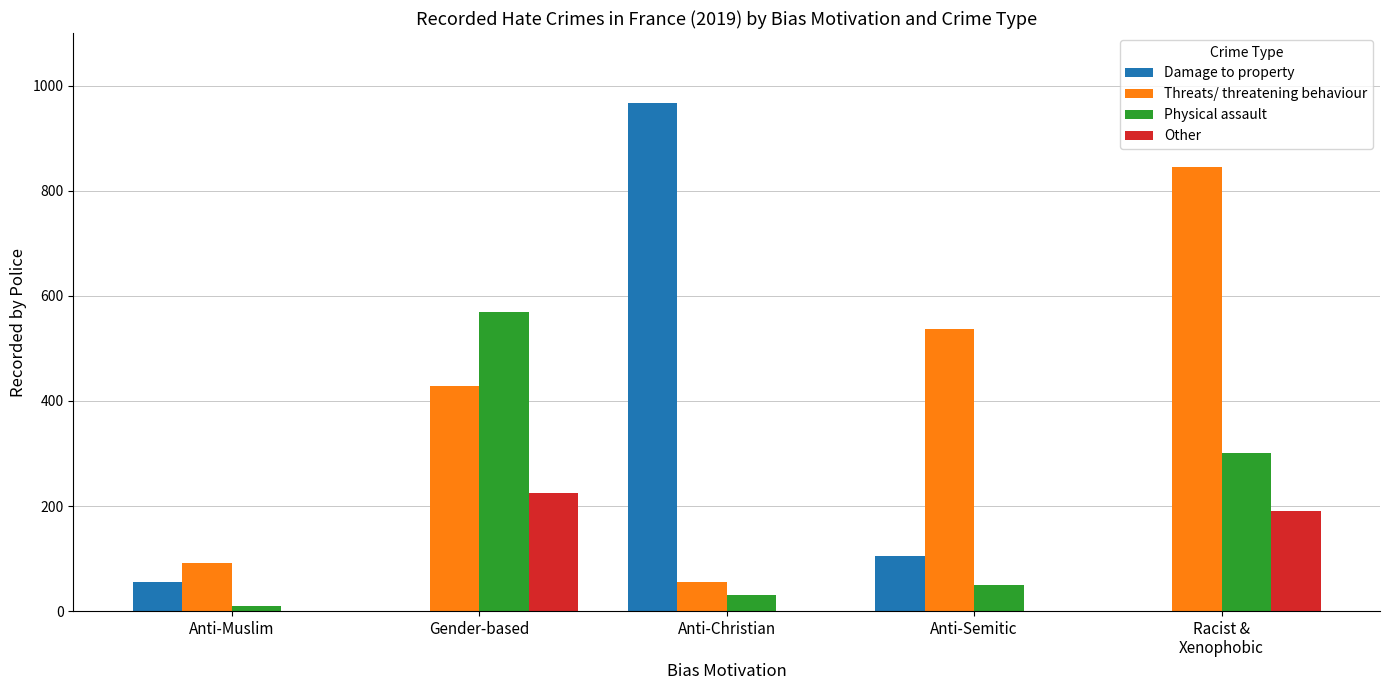

What is the sum of all Other values?

414